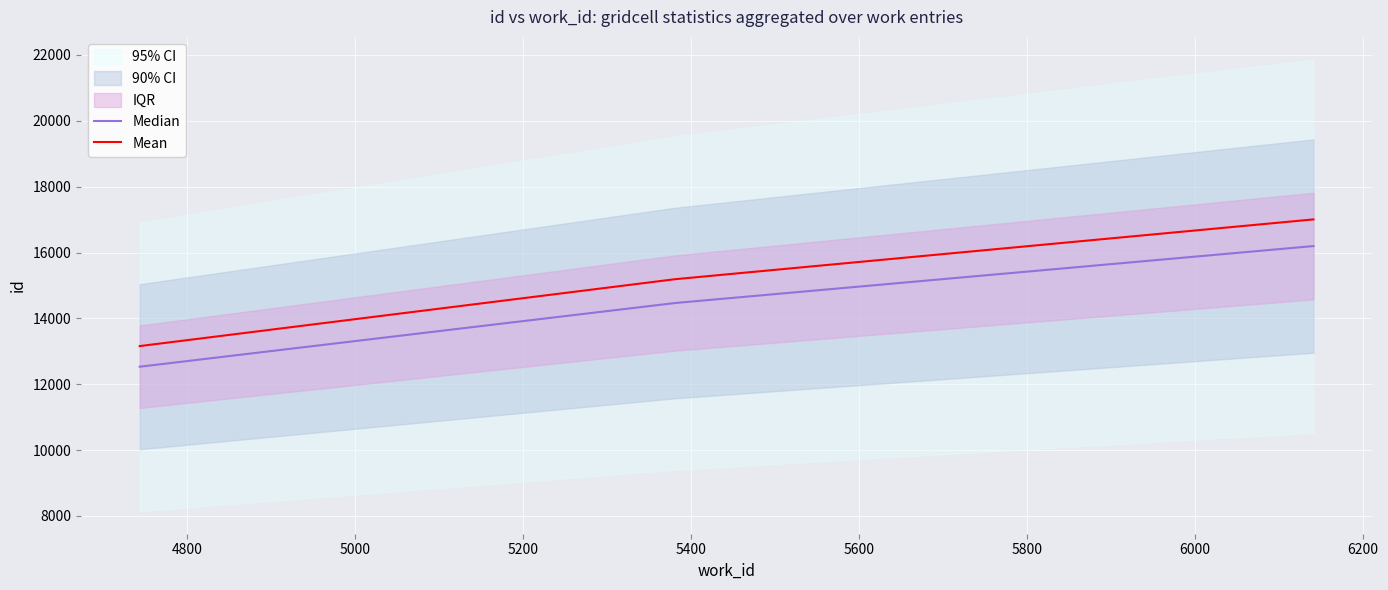

What is the minimum value for Median?

12532.0